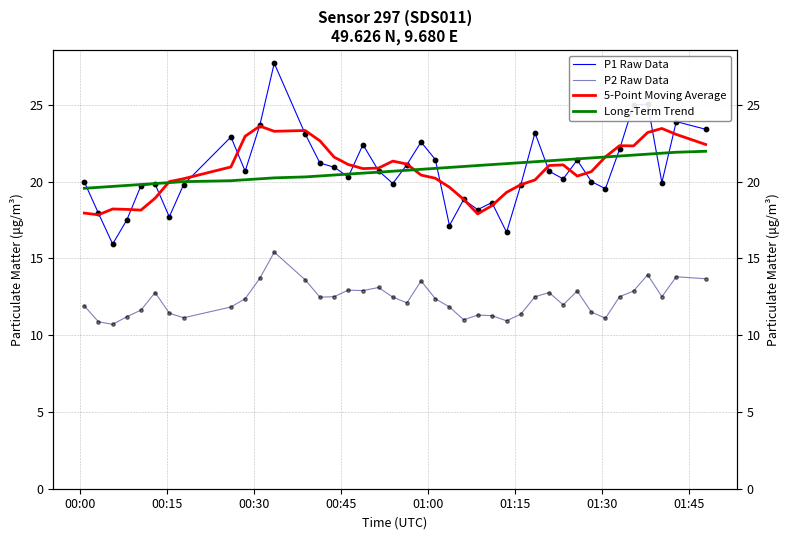

Which series contains the highest Y value?

P1 Raw Data